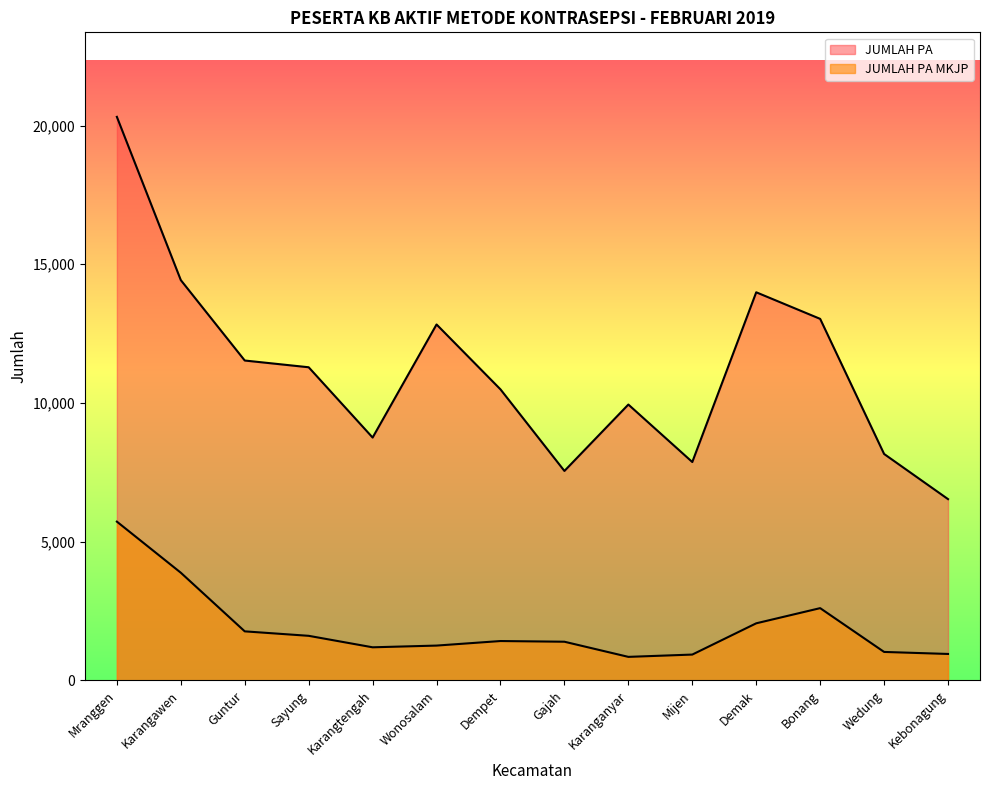

What is the difference between the JUMLAH PA MKJP values at Dempet and Kebonagung?

466